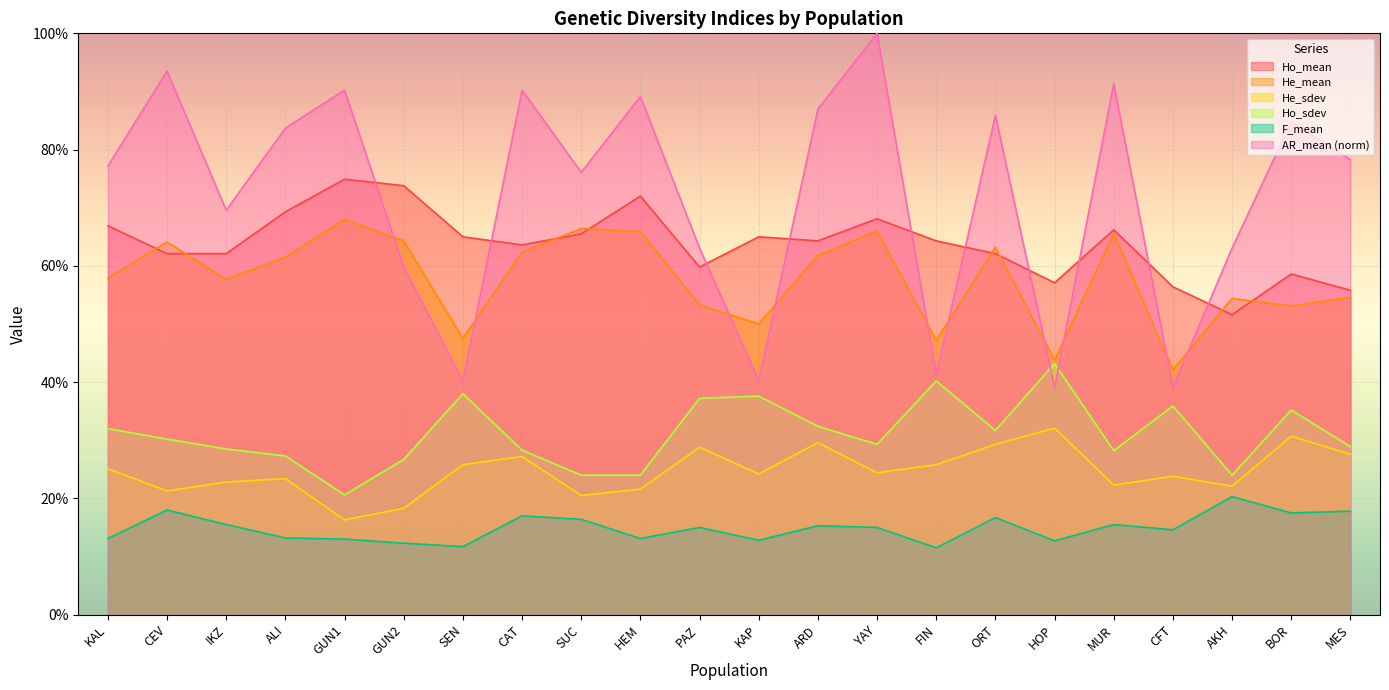

What is the difference between the highest and lowest values at HOP?

0.4